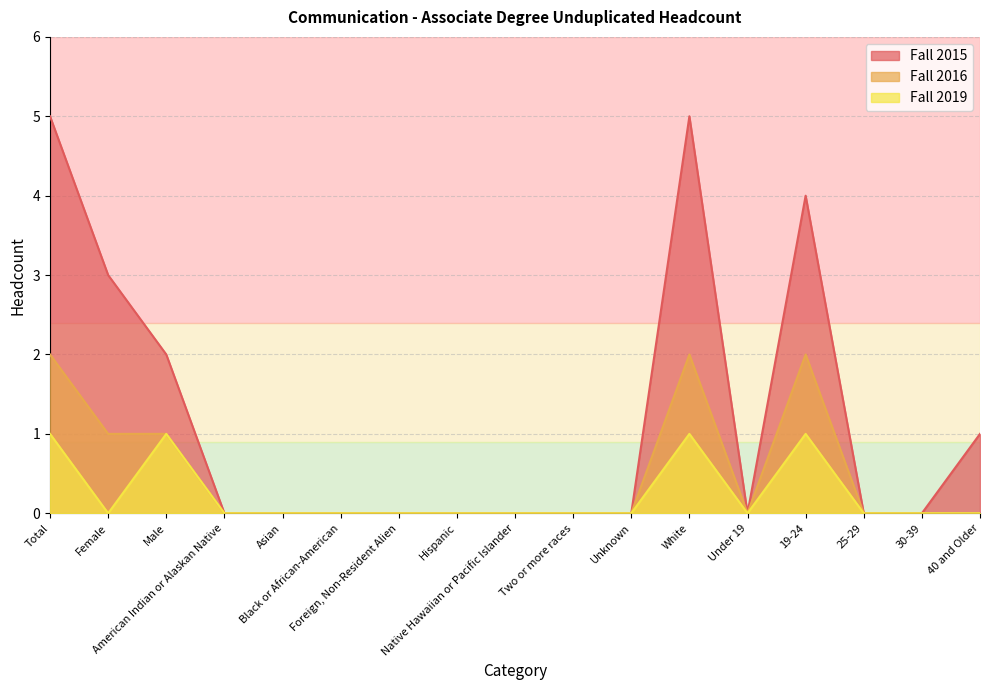

How many lines are shown in the chart?

3